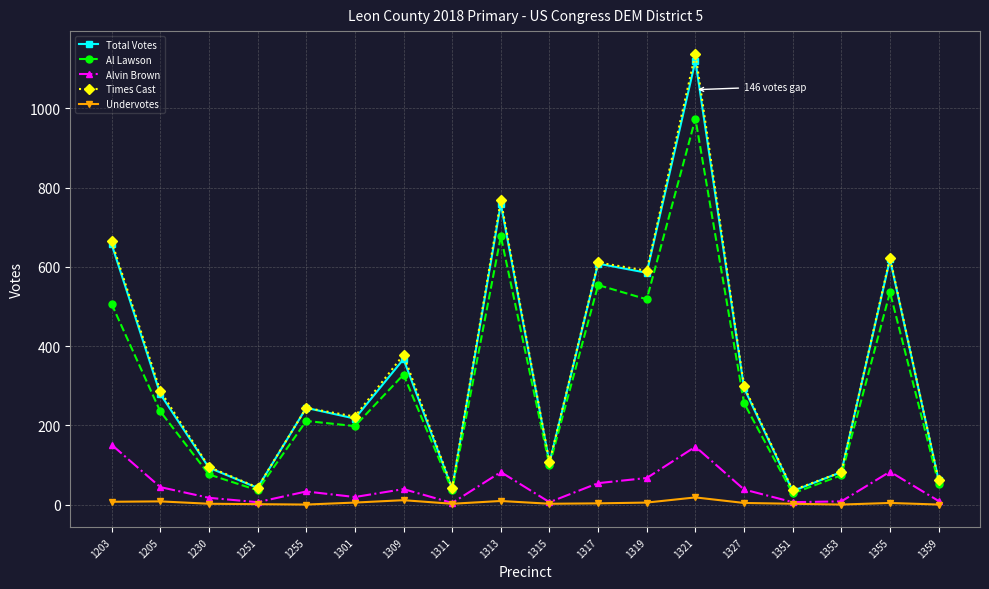

At which label does Times Cast reach its peak?

1321